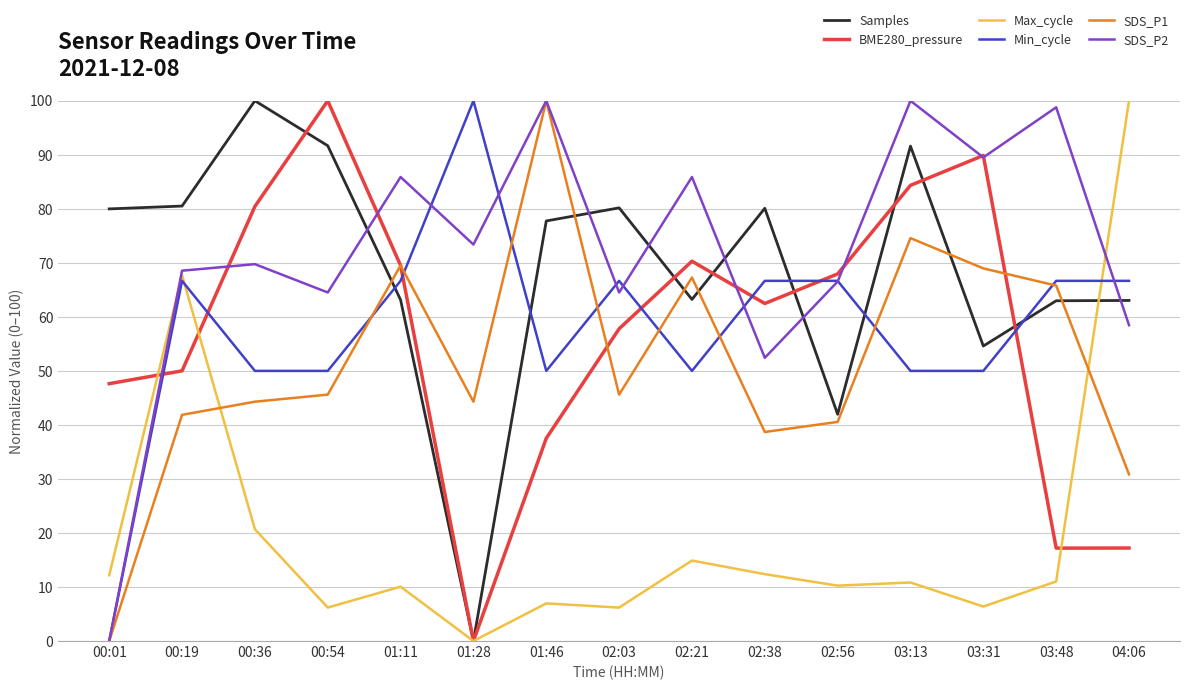

At which category is the sum across all series the highest?

03:13